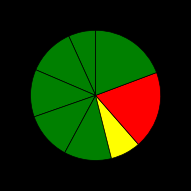

How many slices are in this pie chart?

8